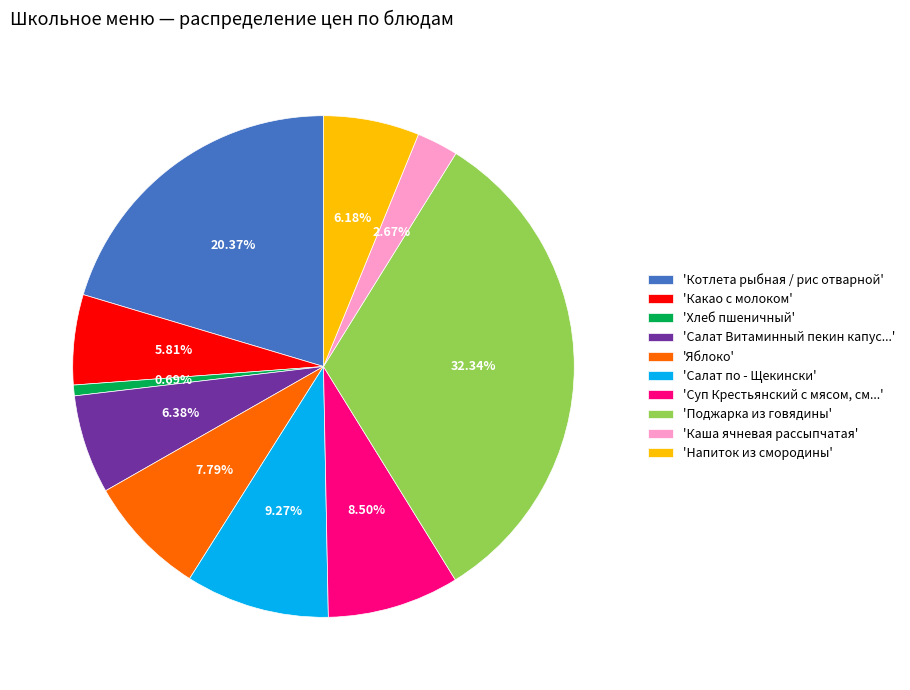

Is the sum of 'Салат Витаминный пекин капус...' and 'Напиток из смородины' greater than half?

No